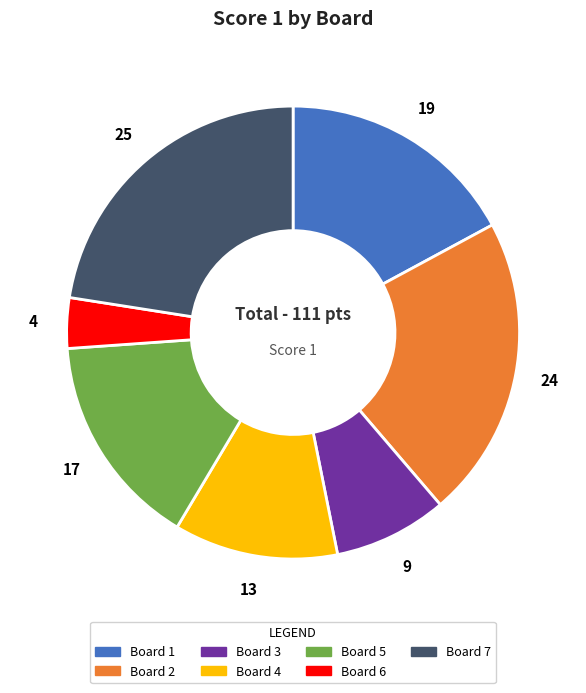

Rank the categories by value from lowest to highest.

Board 6, Board 3, Board 4, Board 5, Board 1, Board 2, Board 7